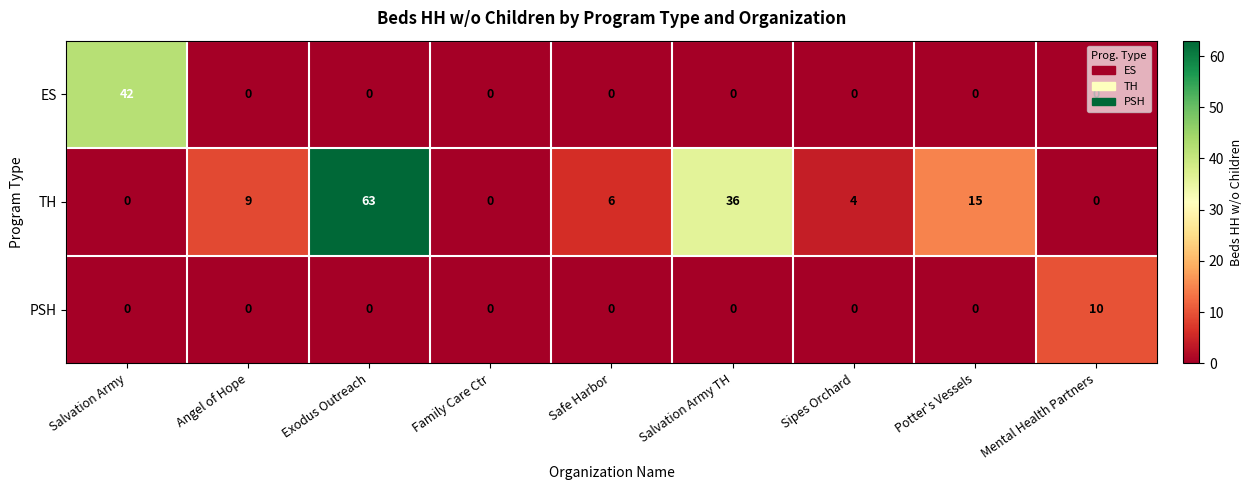

At which label does PSH reach its peak?

Mental Health Partners